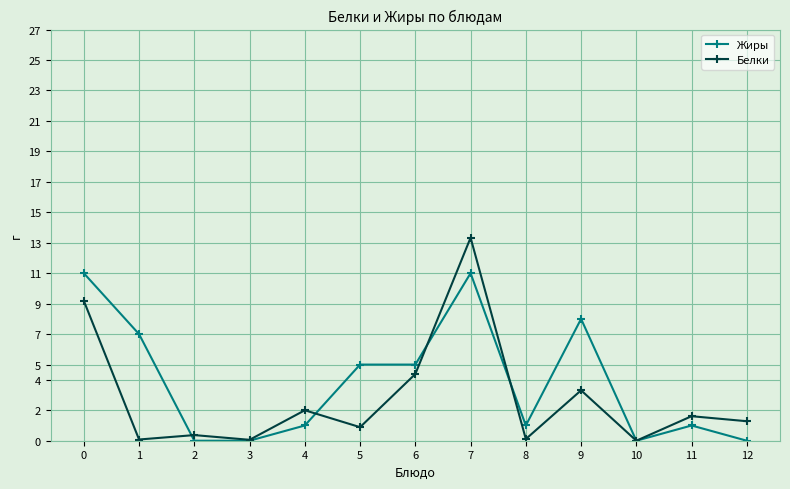

What is the total value across all series at 8?

1.1